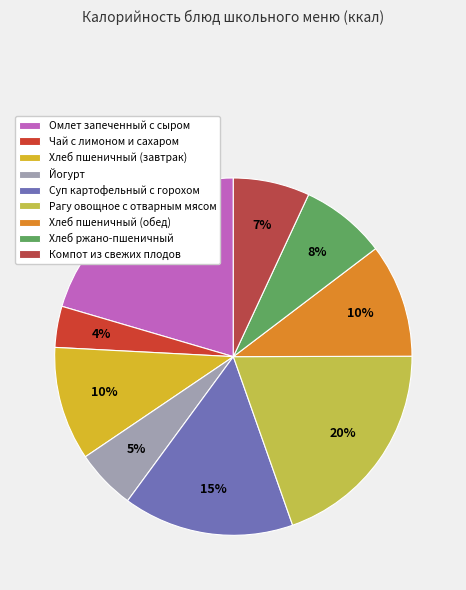

What is the largest slice in the pie chart?

Омлет запеченный с сыром